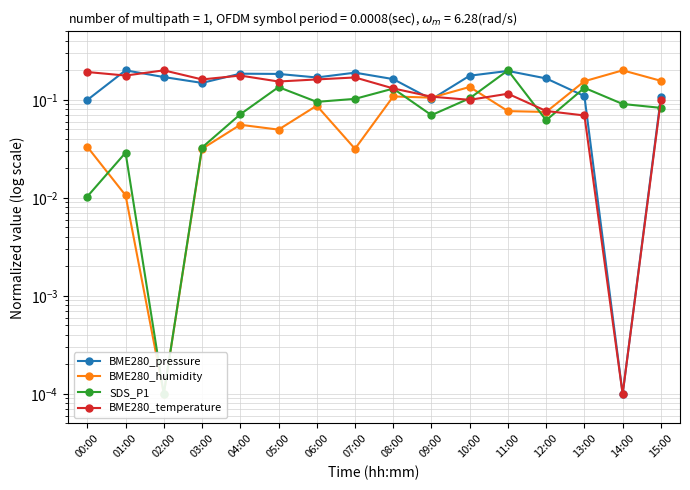

True or false: BME280_temperature has more than 2 interior local peaks.

True